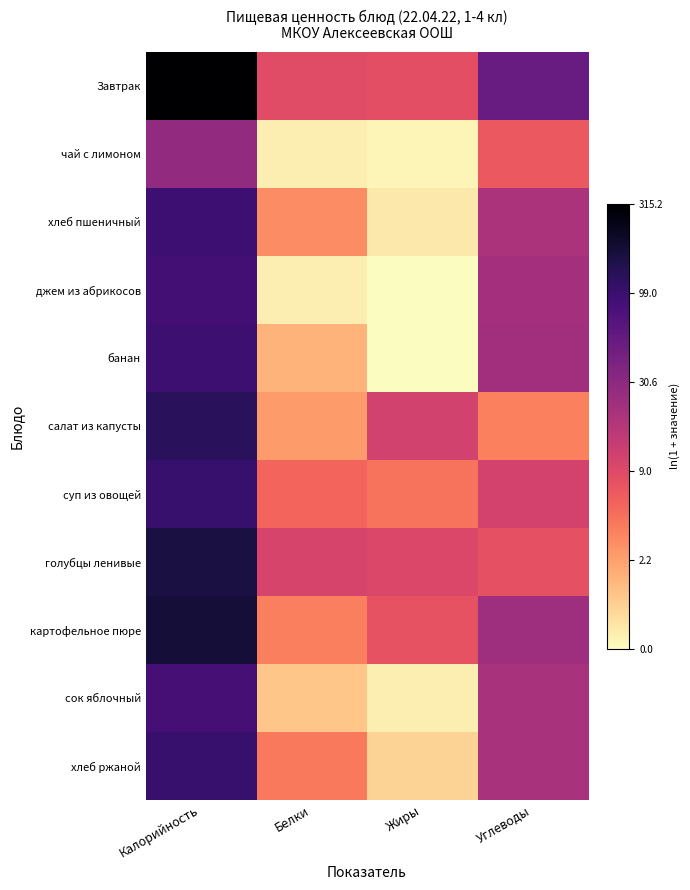

At how many categories does at least one series exceed 3?

2